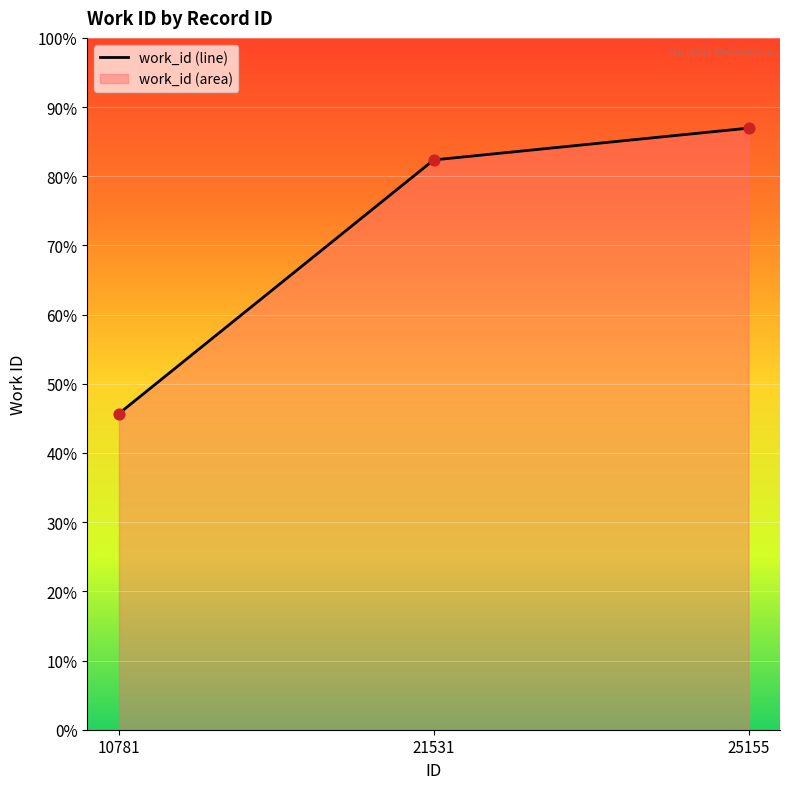

Which has a higher value, 21531 or 25155?

25155